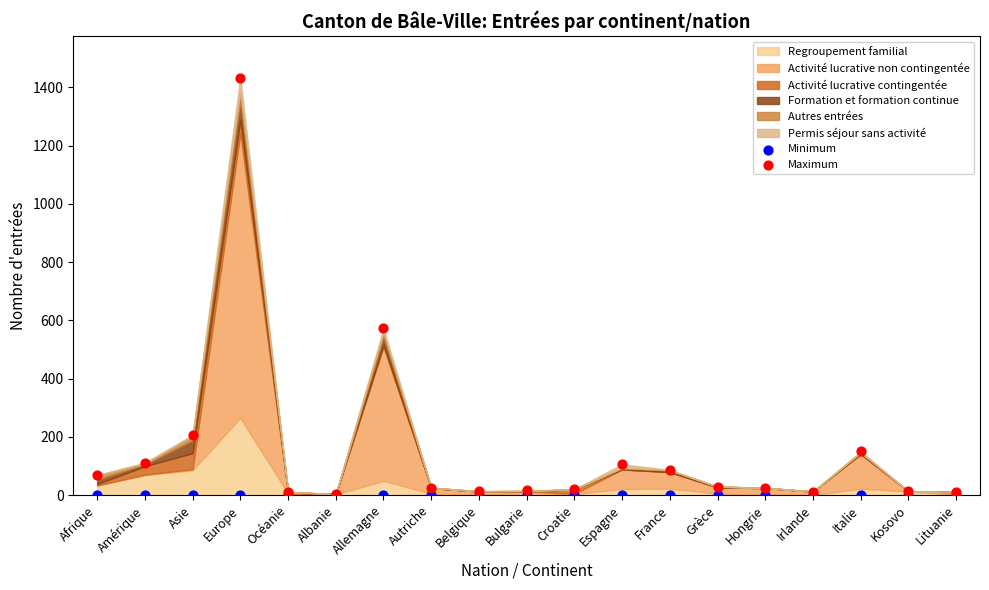

Across all series, what Y value is closest to 716?

572